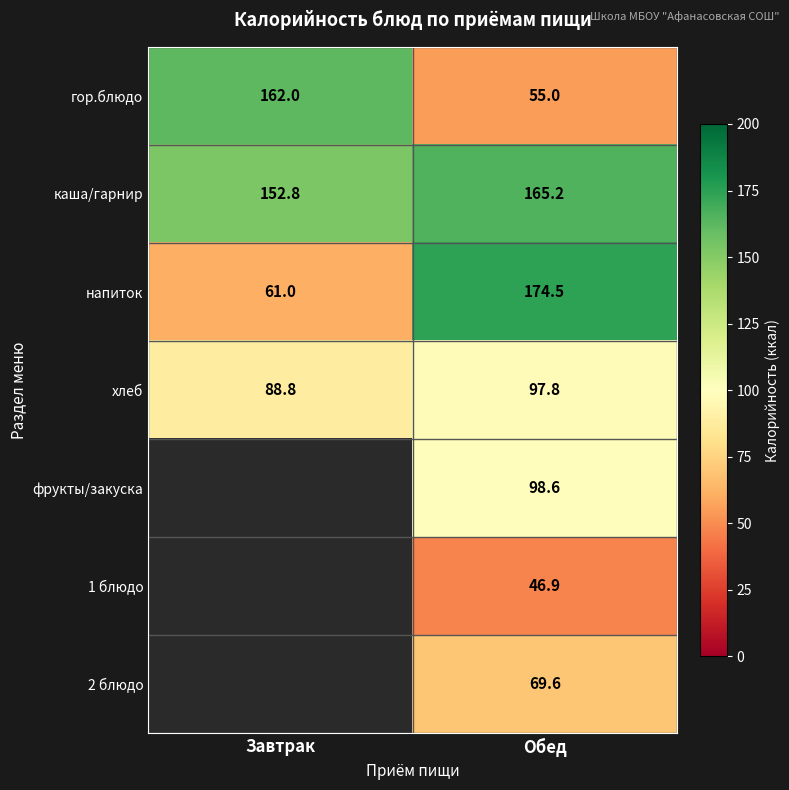

Rank the series at Обед from highest to lowest value.

напиток, каша/гарнир, фрукты/закуска, хлеб, 2 блюдо, гор.блюдо, 1 блюдо